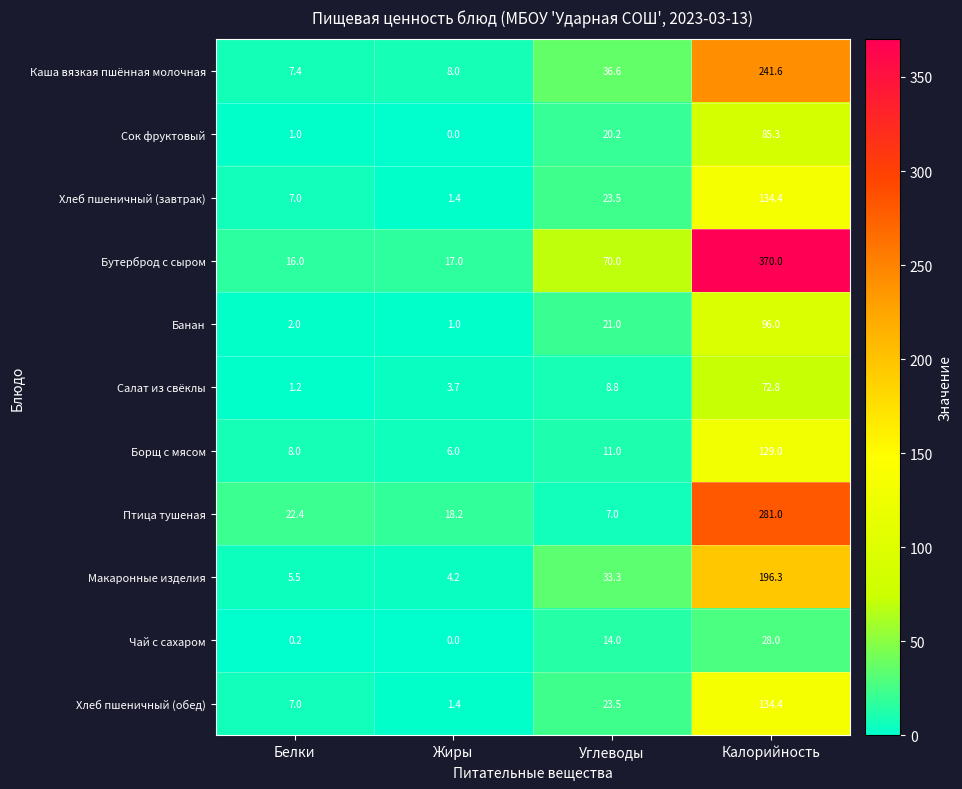

Count the number of categories in the chart.

4